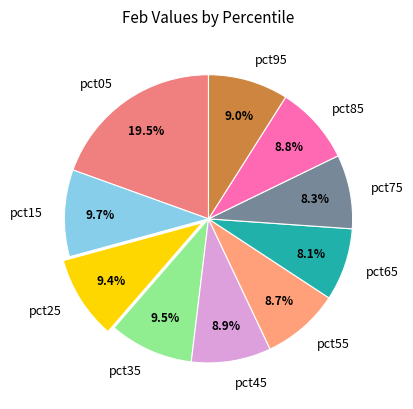

What is the largest slice in the pie chart?

pct05